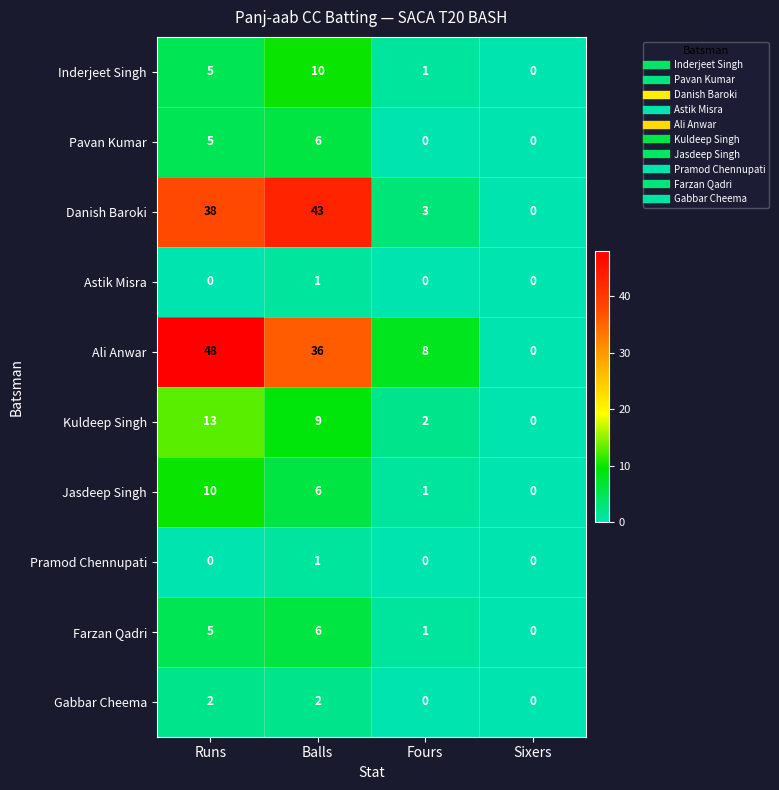

Rank the categories by Ali Anwar value from lowest to highest.

Sixers, Fours, Balls, Runs